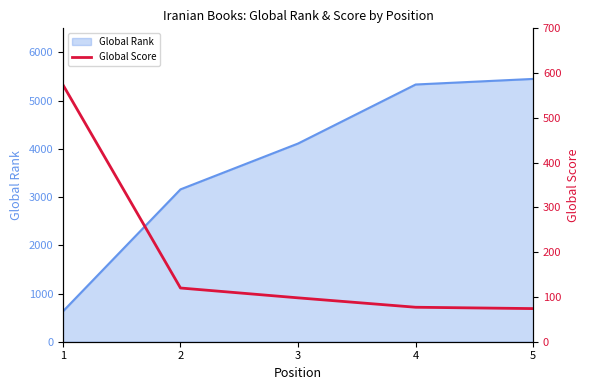

What is the smallest value displayed?

74